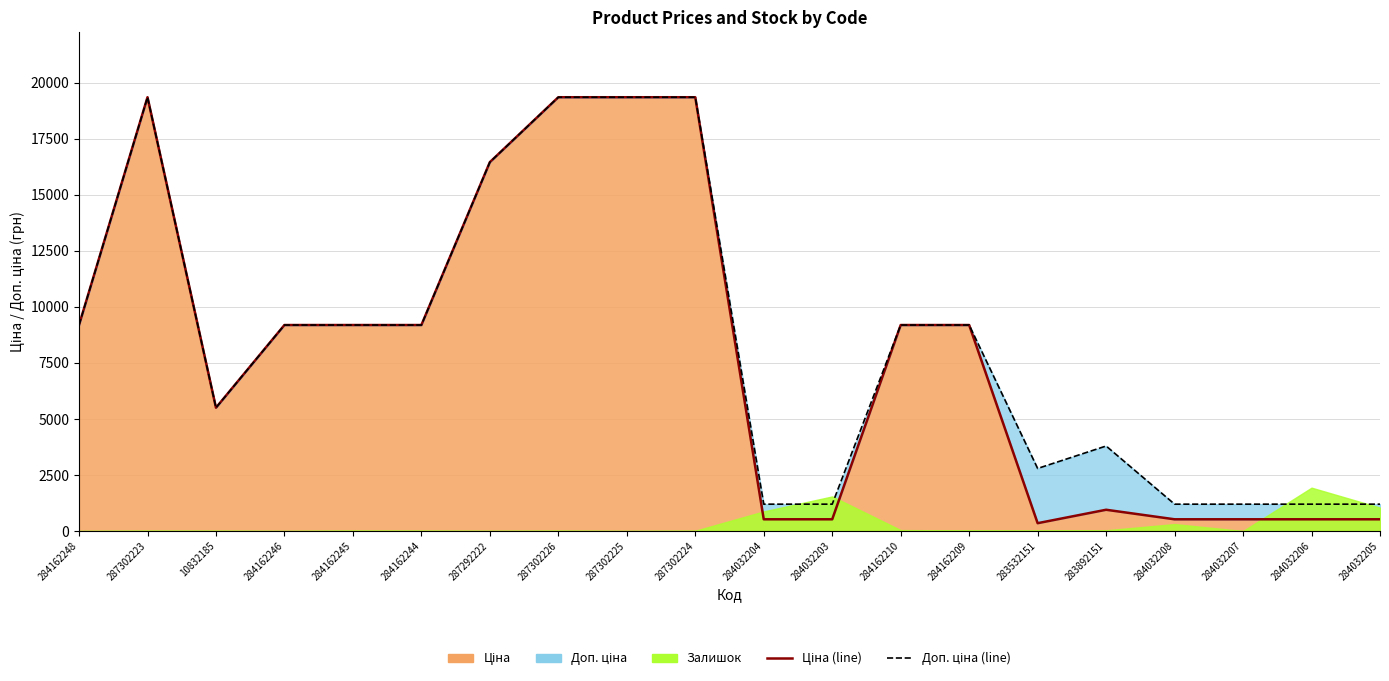

How many interior local peaks does the Ціна (line) series have?

2